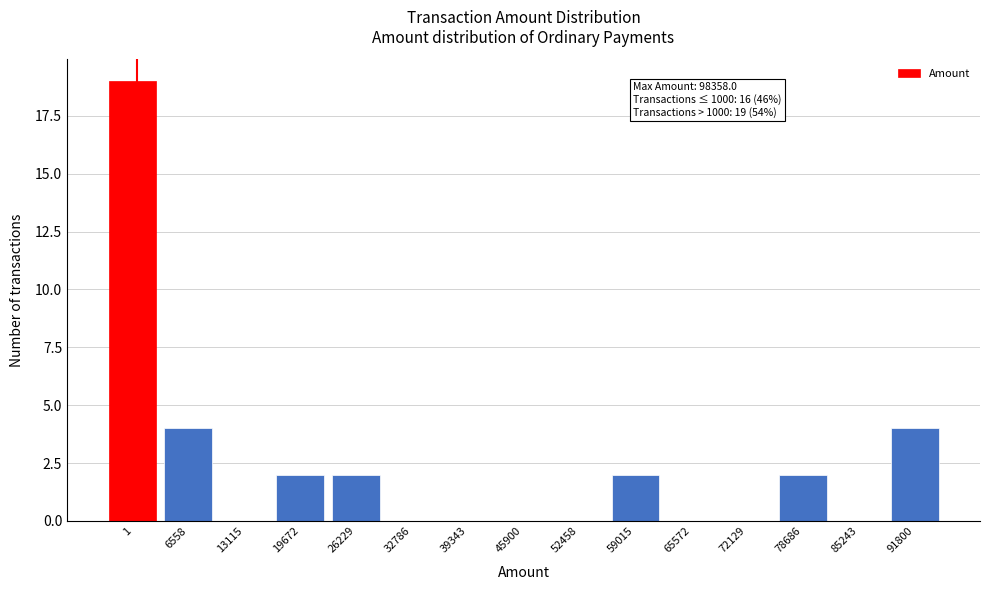

Reading left to right, what are all the values shown in this chart?

1=19	6558=4	13115=0	19672=2	26229=2	32786=0	39343=0	45900=0	52458=0	59015=2	65572=0	72129=0	78686=2	85243=0	91800=4